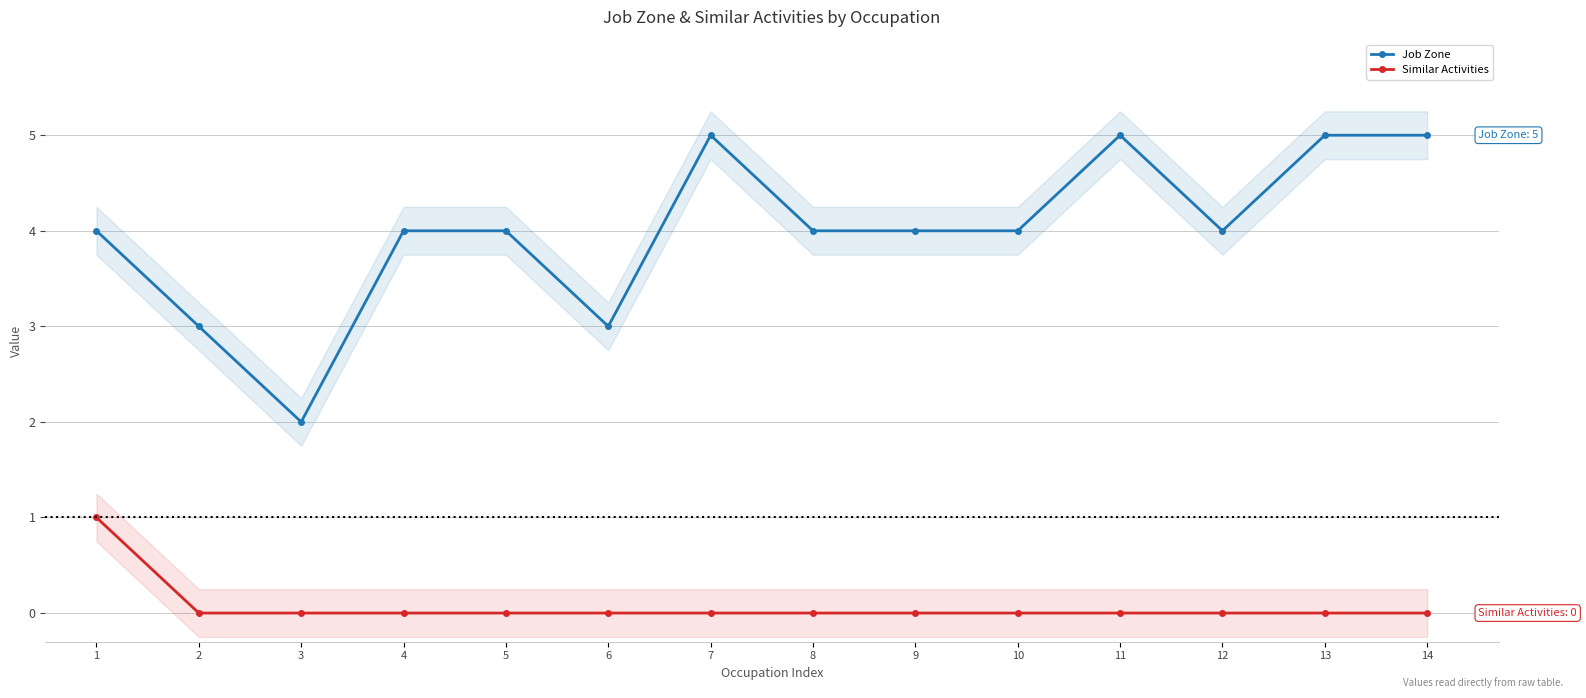

At which label does Job Zone reach its minimum?

3